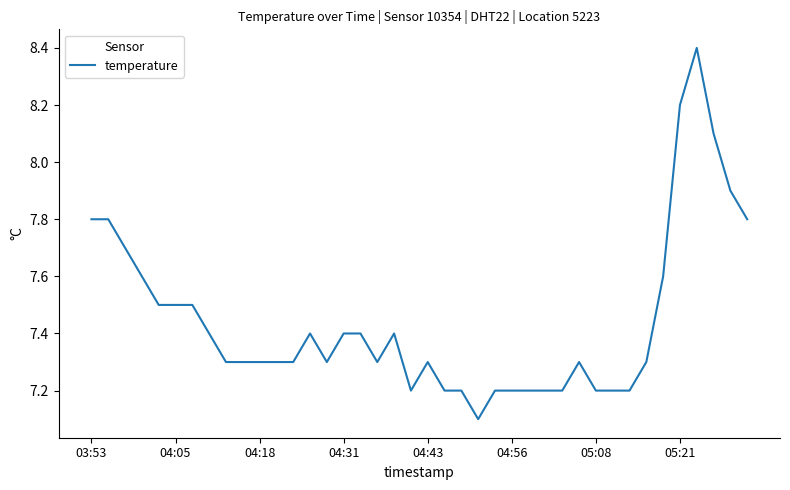

What is the smallest value displayed?

7.1